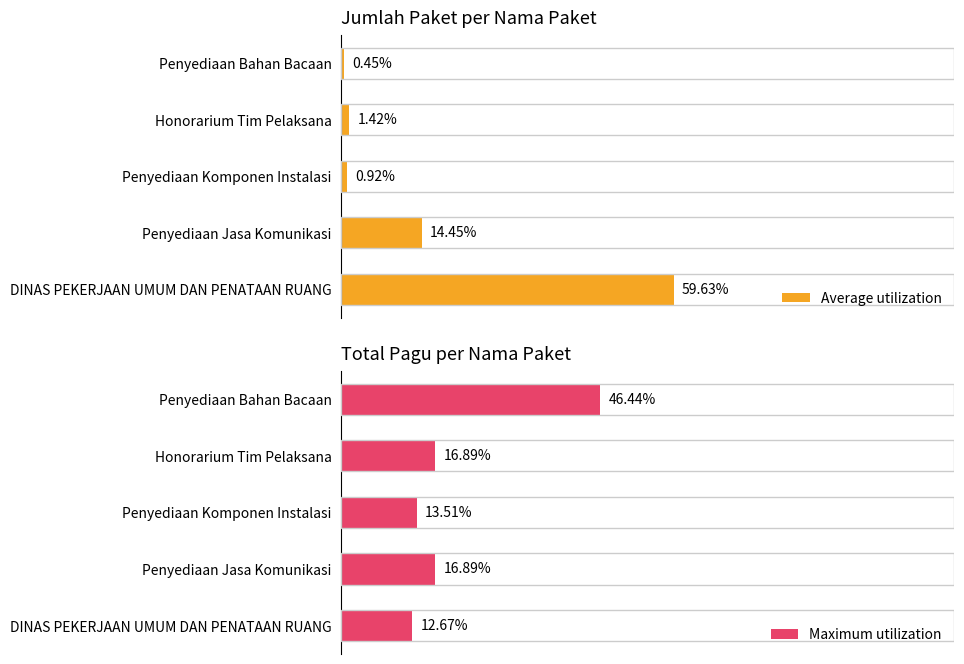

Reading left to right, transcribe all the data shown in this chart.

Average utilization: 0=59.6	1=14.4	2=0.9	3=1.4	4=0.4
Maximum utilization: 0=12.7	1=16.9	2=13.5	3=16.9	4=46.4